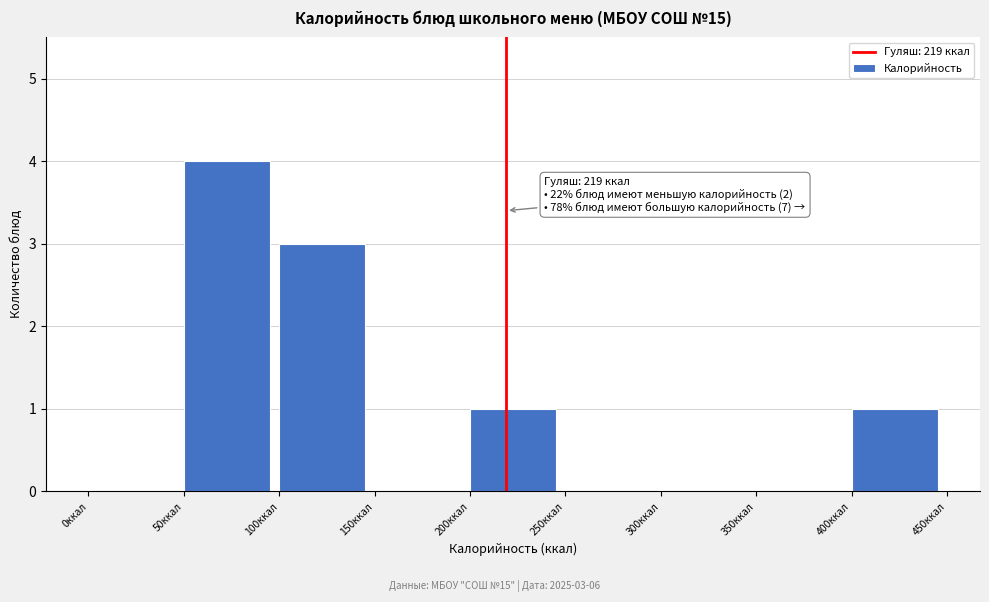

Which range on the x-axis has the tallest bar?

50 to 100